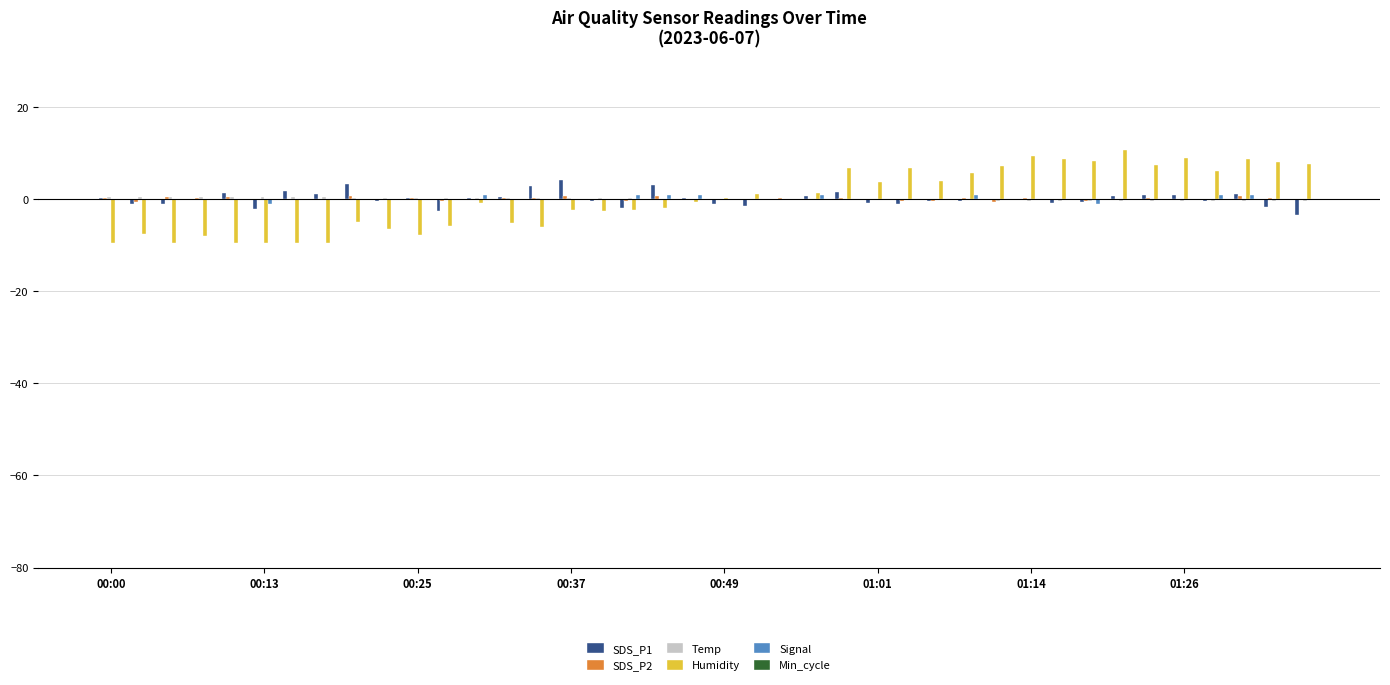

What is the greatest value displayed?

10.6